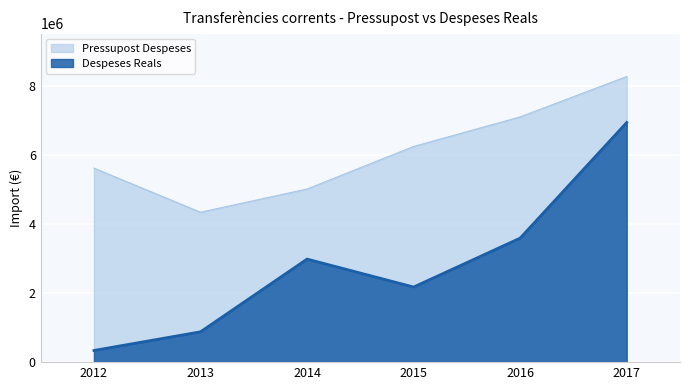

At how many categories does at least one series exceed 2166511?

6